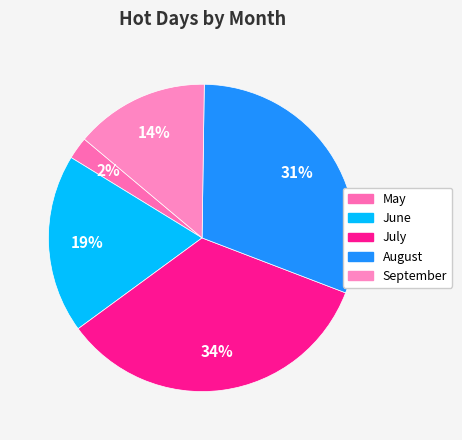

To the nearest percent, what portion does September represent?

14%